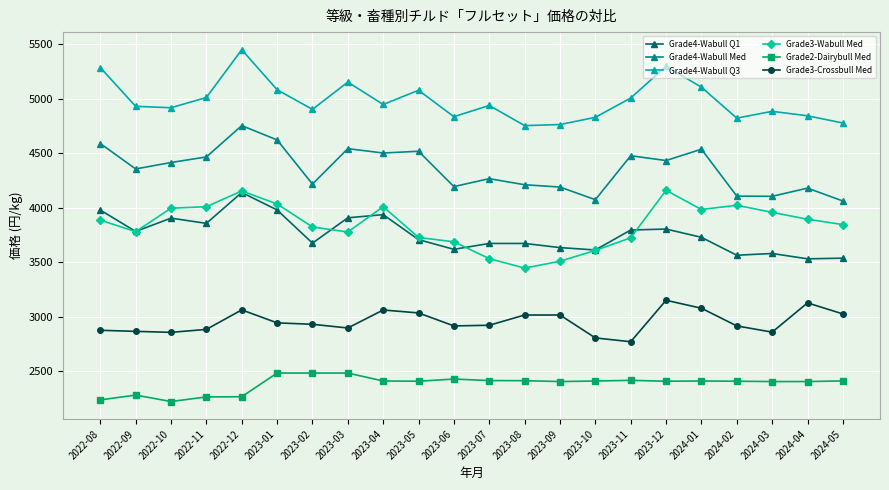

True or false: Grade3-Crossbull Med has a value of 5181 at 2023-09.

False